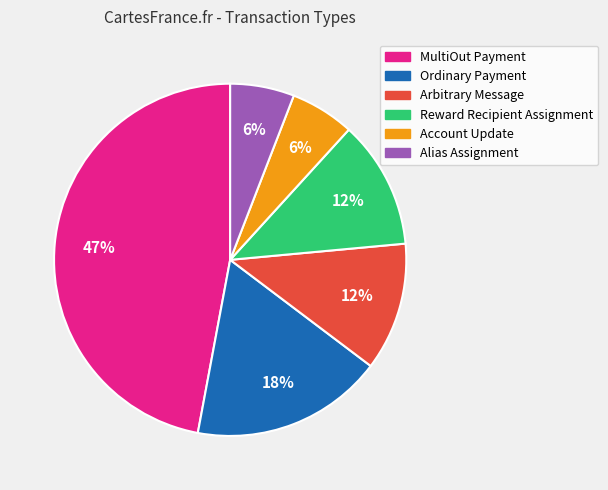

To the nearest percent, what percentage of the pie is Alias Assignment?

6%